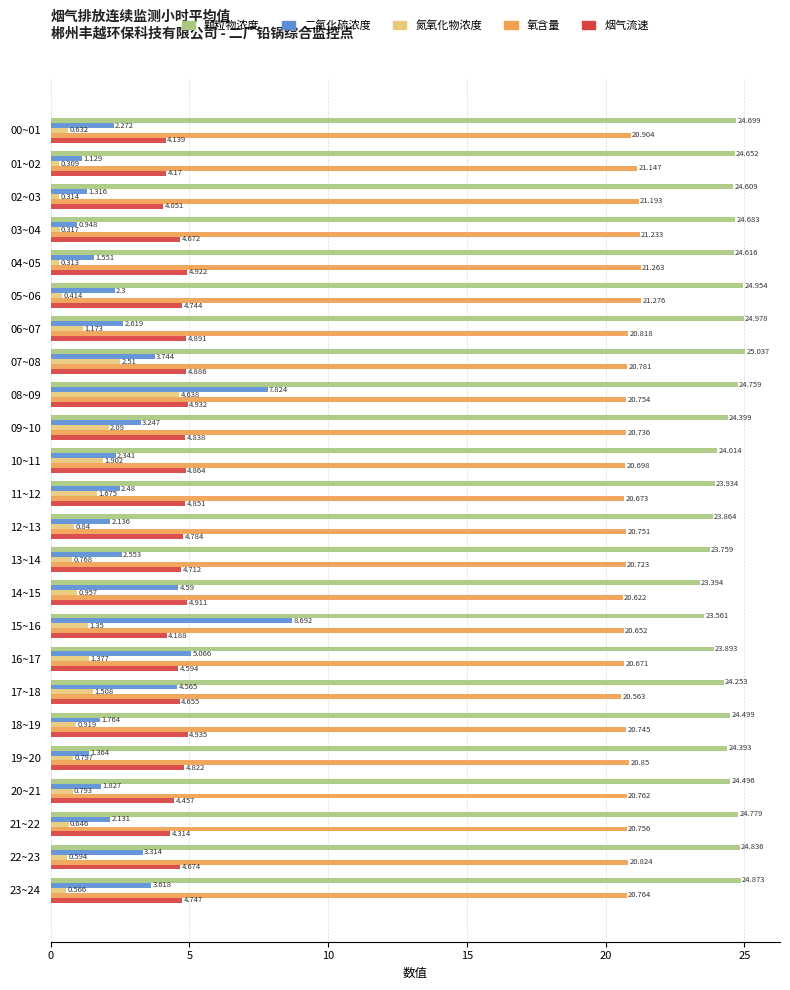

Where is 颗粒物浓度 nearest to the value 24?

10~11